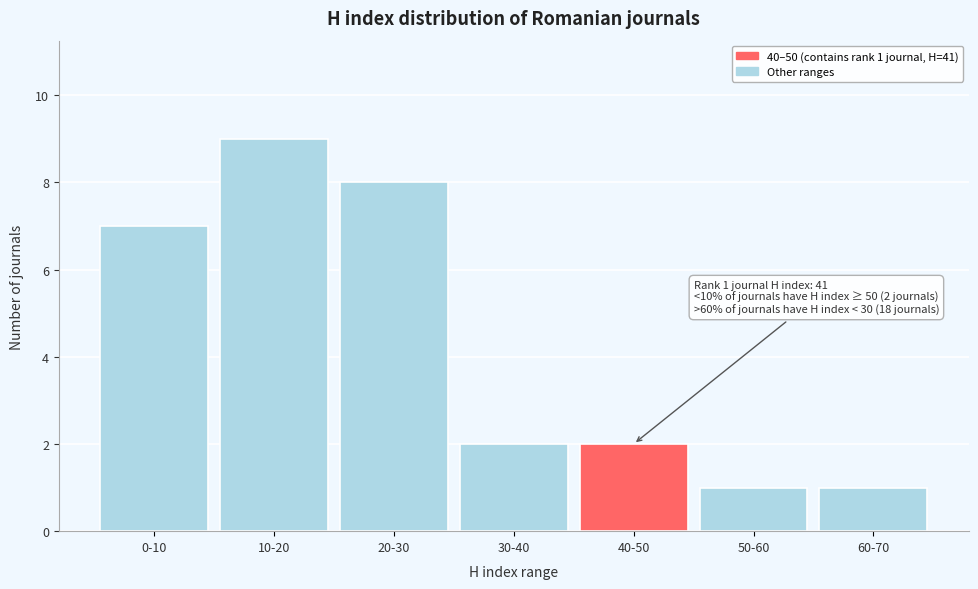

Reading right to left, what are all the values shown in this chart?

60-70=1	50-60=1	40-50=2	30-40=2	20-30=8	10-20=9	0-10=7